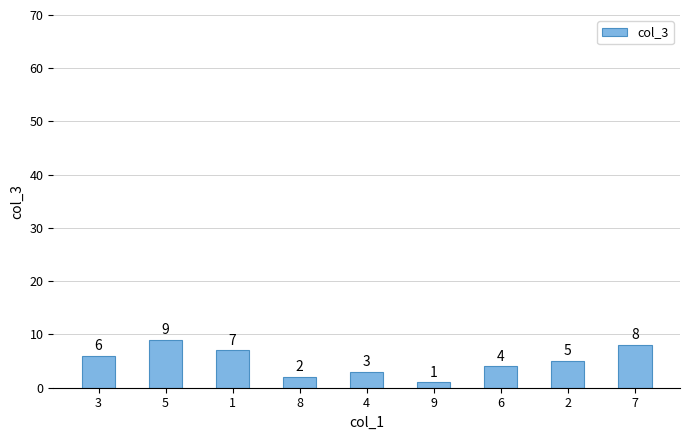

At which label is the value closest to 5?

2